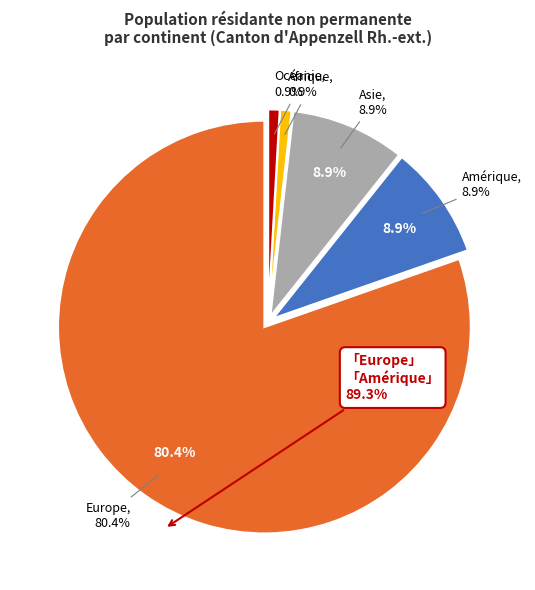

To the nearest percent, what is the average slice percentage?

20%